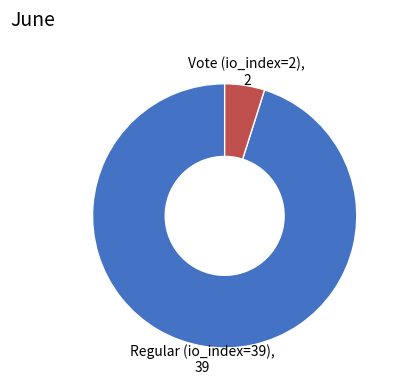

Which category has the smallest portion of the pie?

Vote (io_index=2)